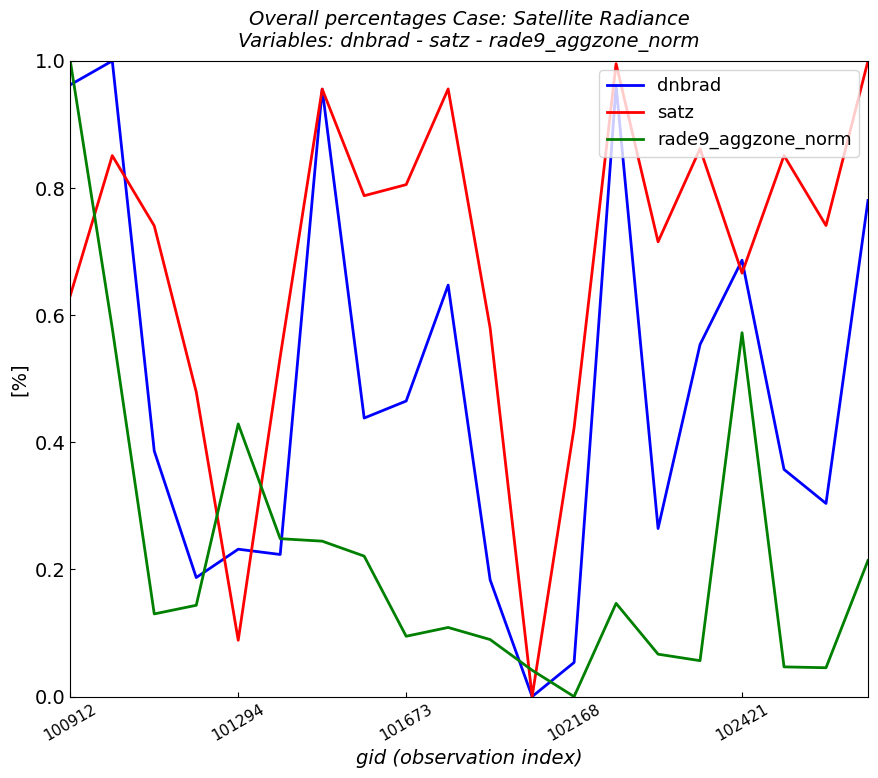

Rank the series by their average value, from highest to lowest.

satz, dnbrad, rade9_aggzone_norm